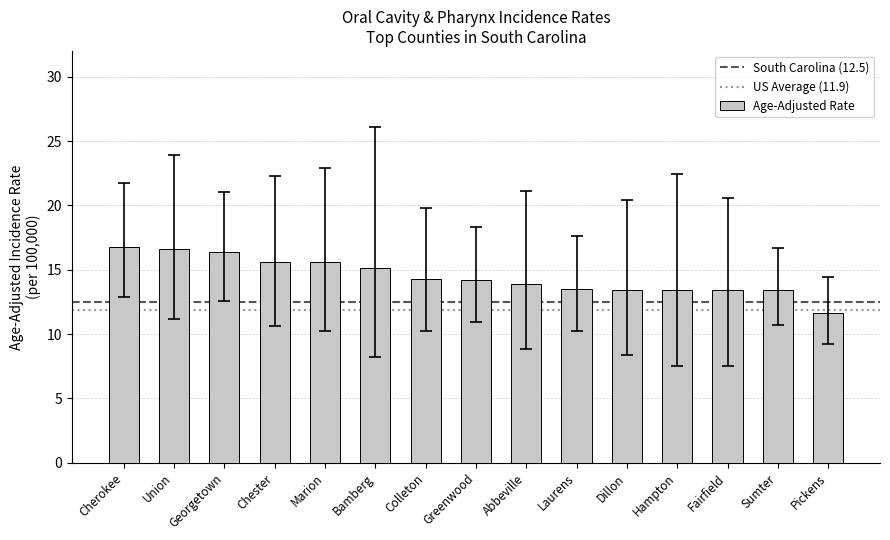

What is the approximate value at Union?

16.6